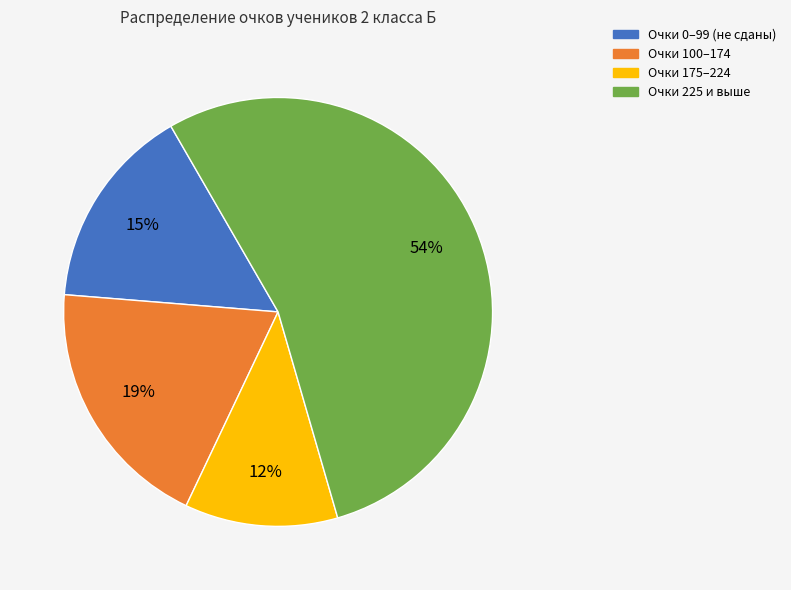

Is there a majority slice in this chart?

Yes